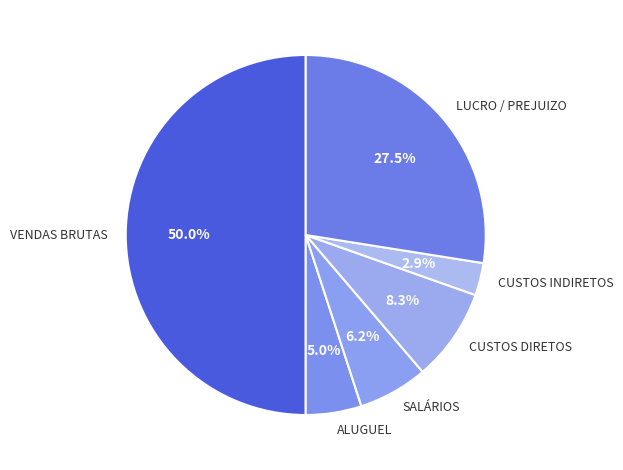

To the nearest percent, what percentage of the pie is CUSTOS DIRETOS?

8%